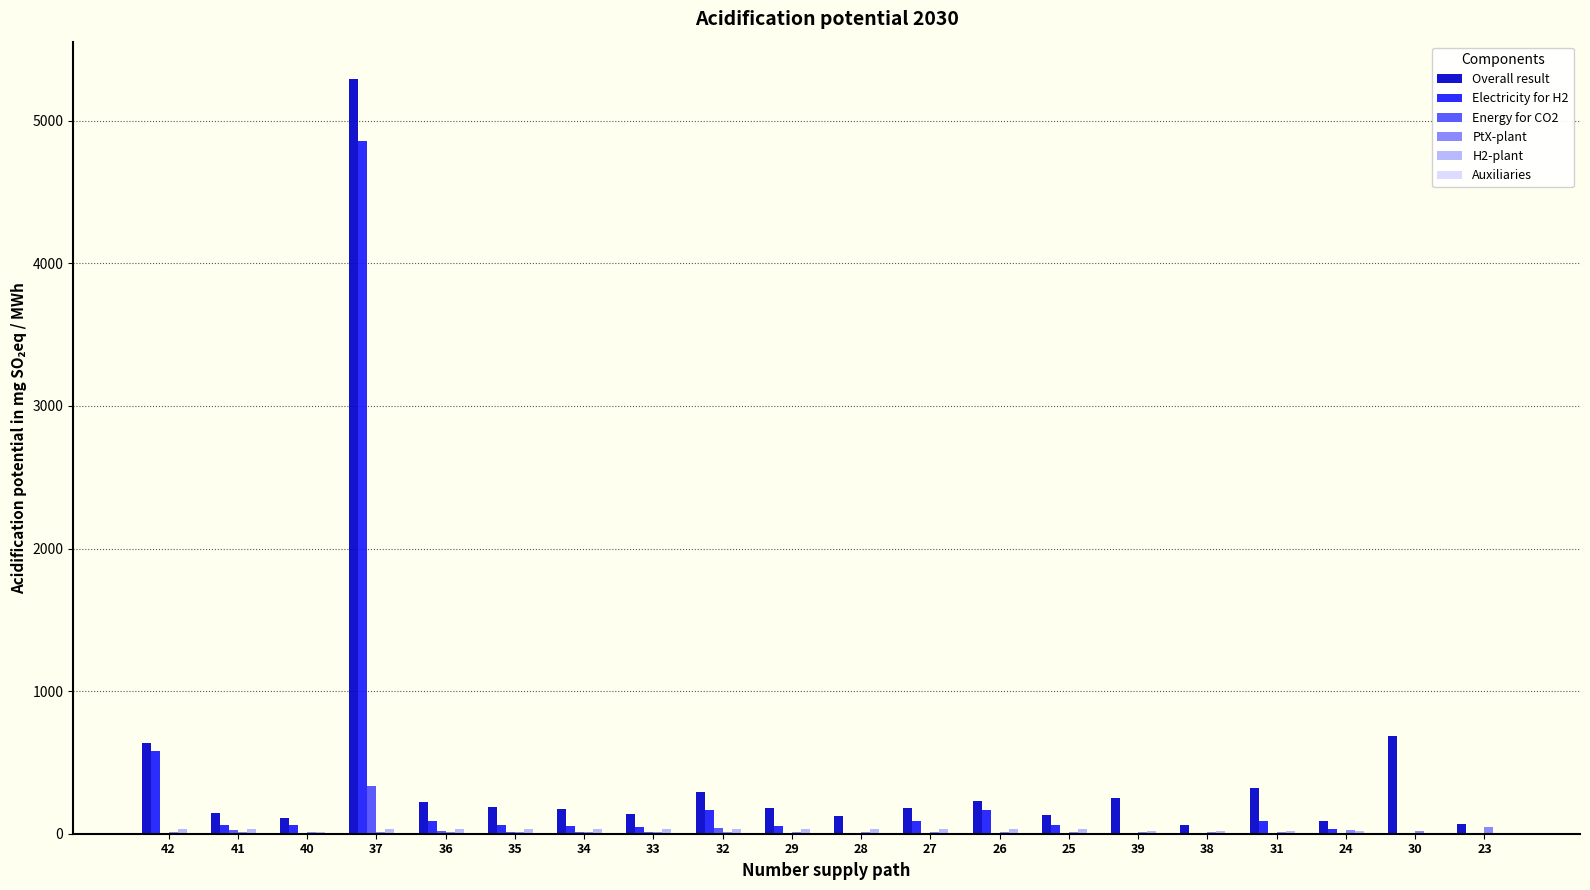

At which category is the sum across all series the highest?

37